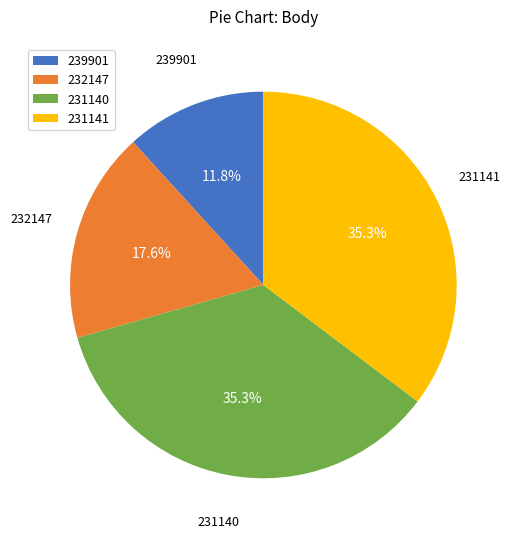

To the nearest percent, what is the difference between the 232147 and 231140 slice percentages?

18%